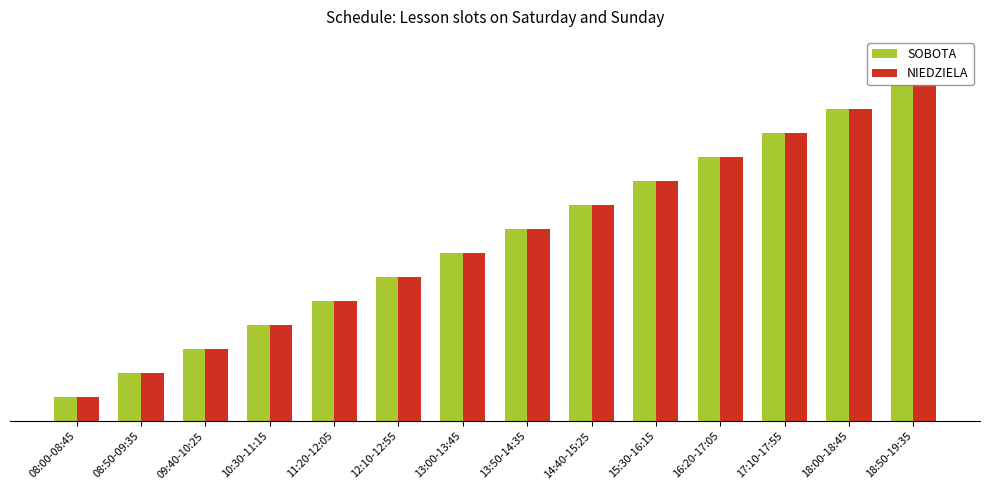

Reading right to left, what are all the values shown in this chart?

SOBOTA: 18:50-19:35=14	18:00-18:45=13	17:10-17:55=12	16:20-17:05=11	15:30-16:15=10	14:40-15:25=9	13:50-14:35=8	13:00-13:45=7	12:10-12:55=6	11:20-12:05=5	10:30-11:15=4	09:40-10:25=3	08:50-09:35=2	08:00-08:45=1
NIEDZIELA: 18:50-19:35=14	18:00-18:45=13	17:10-17:55=12	16:20-17:05=11	15:30-16:15=10	14:40-15:25=9	13:50-14:35=8	13:00-13:45=7	12:10-12:55=6	11:20-12:05=5	10:30-11:15=4	09:40-10:25=3	08:50-09:35=2	08:00-08:45=1